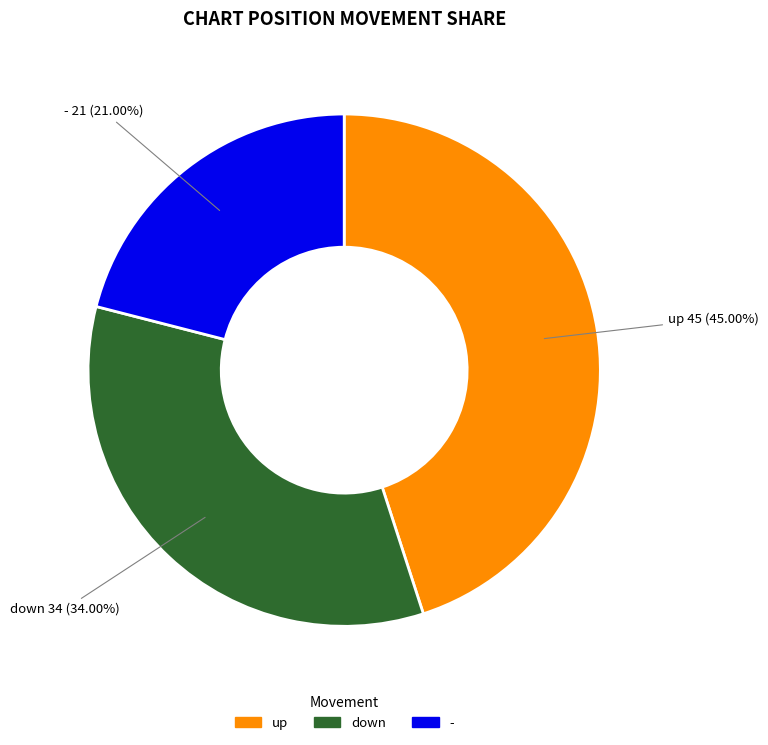

Is it true that up is 34% of the pie?

False